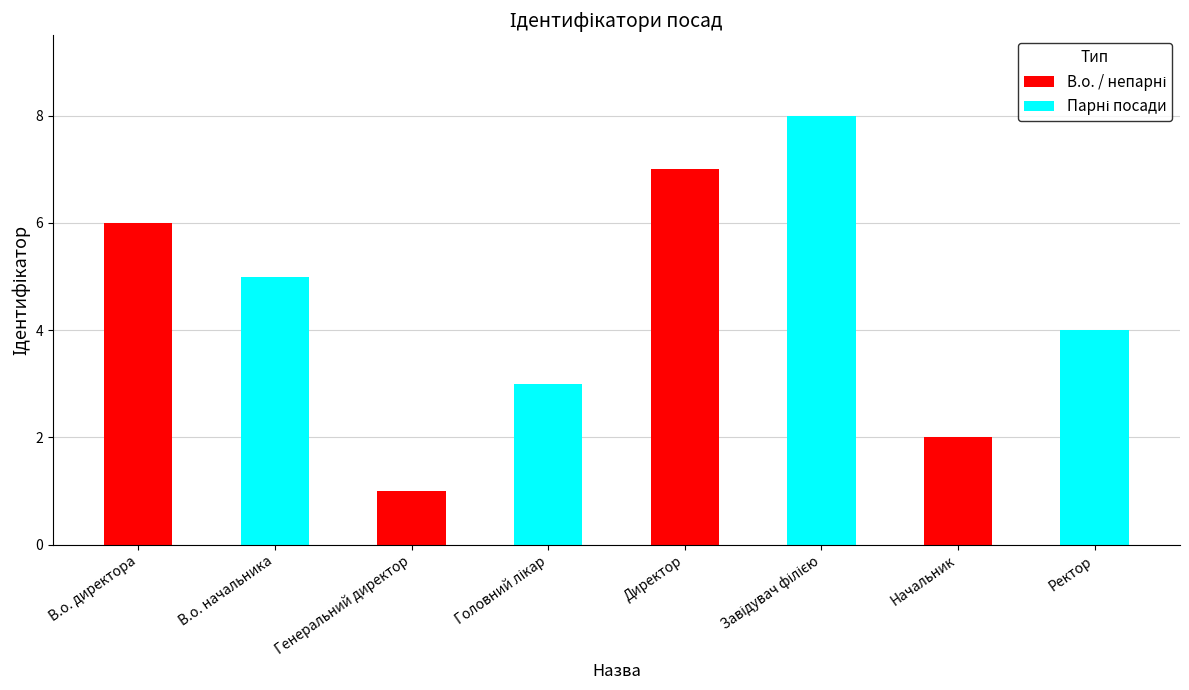

Which series has the largest total across all categories?

Парні посади